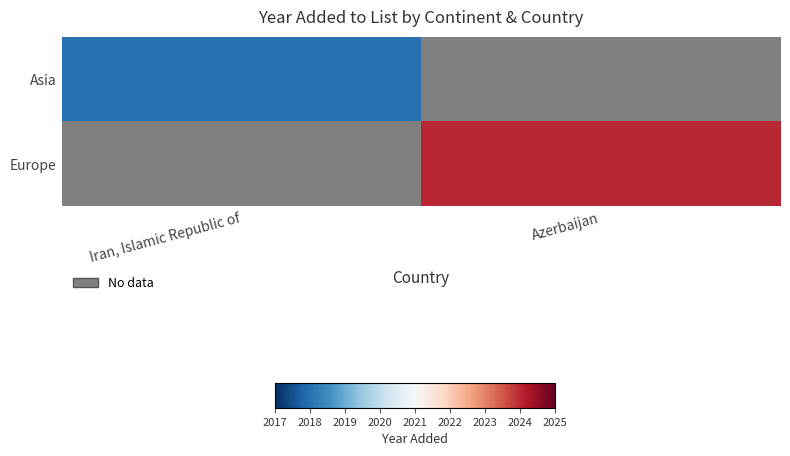

Between Iran, Islamic Republic of and Azerbaijan, which is larger?

Azerbaijan